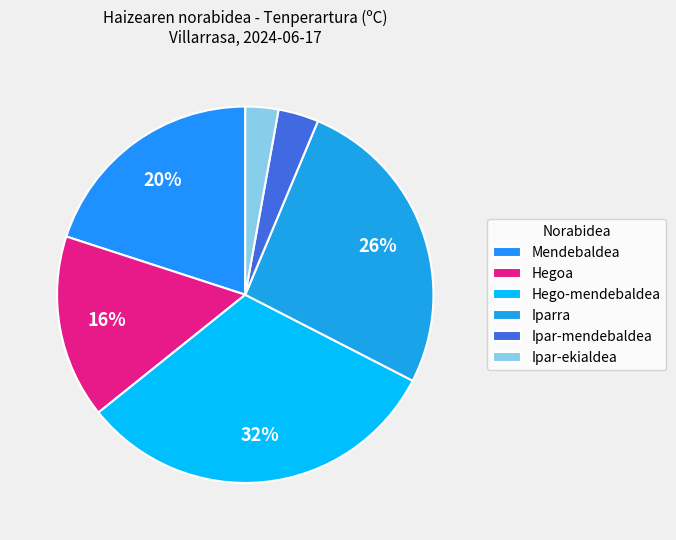

How many segments does this pie chart have?

6